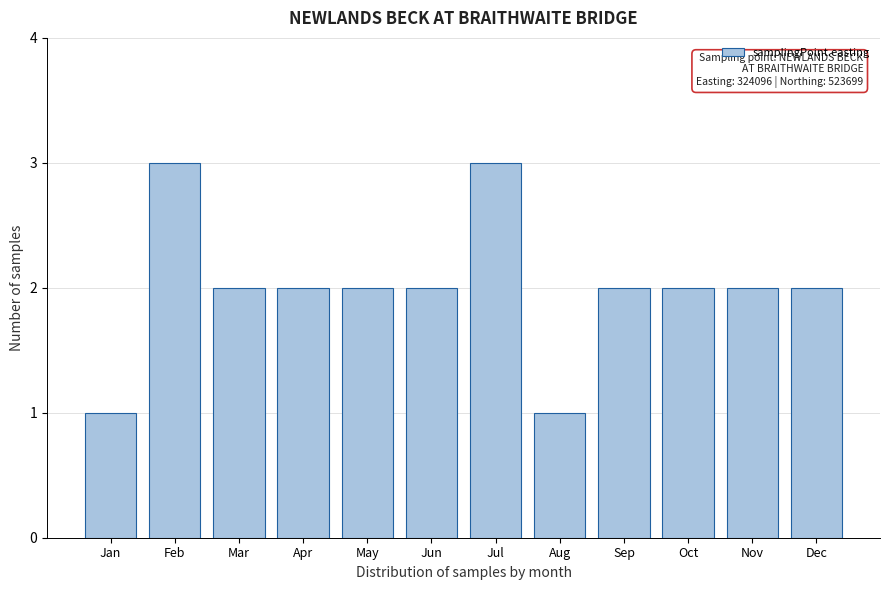

Reading right to left, what are all the values shown in this chart?

Dec=2	Nov=2	Oct=2	Sep=2	Aug=1	Jul=3	Jun=2	May=2	Apr=2	Mar=2	Feb=3	Jan=1